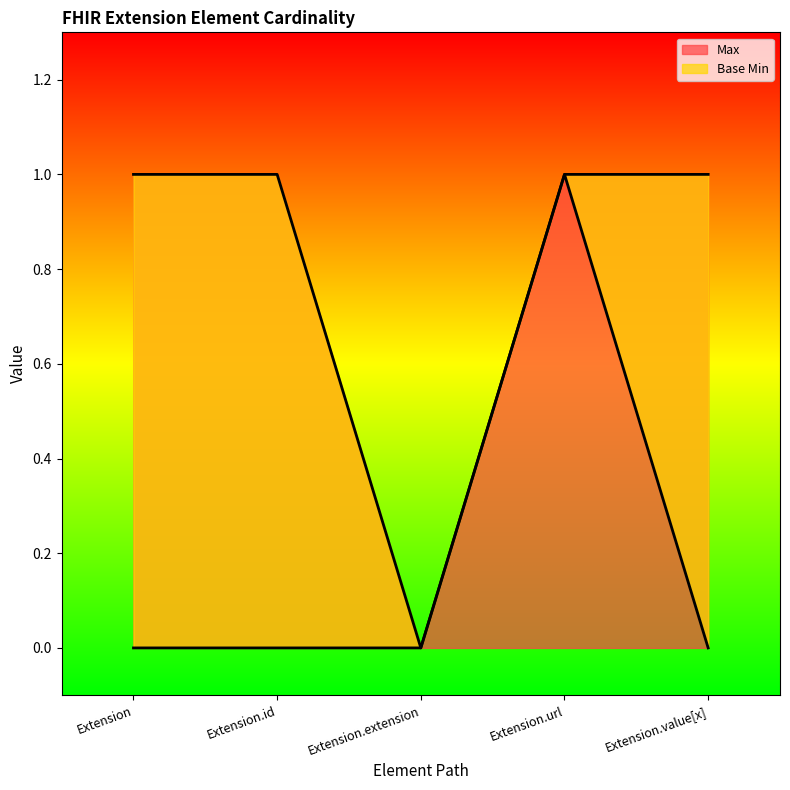

Where is Max nearest to the value 0?

Extension.extension